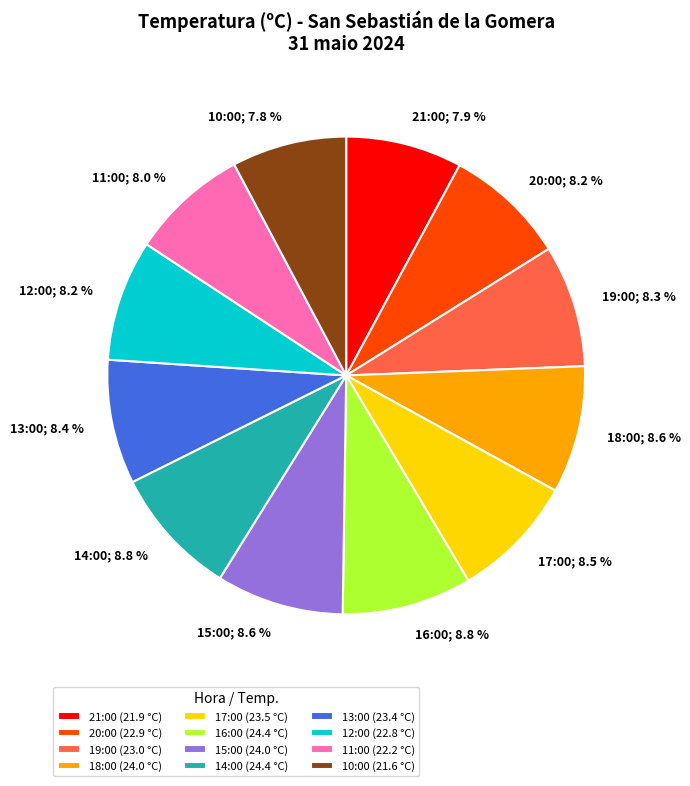

Does 12:00 represent more than half of the total?

No